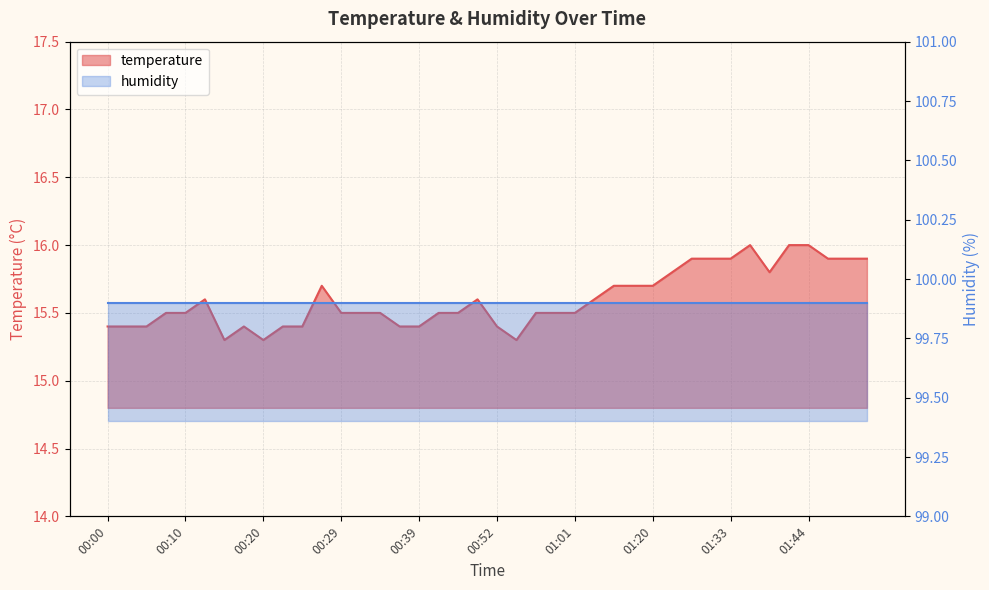

What is the sum of all values?

624.1